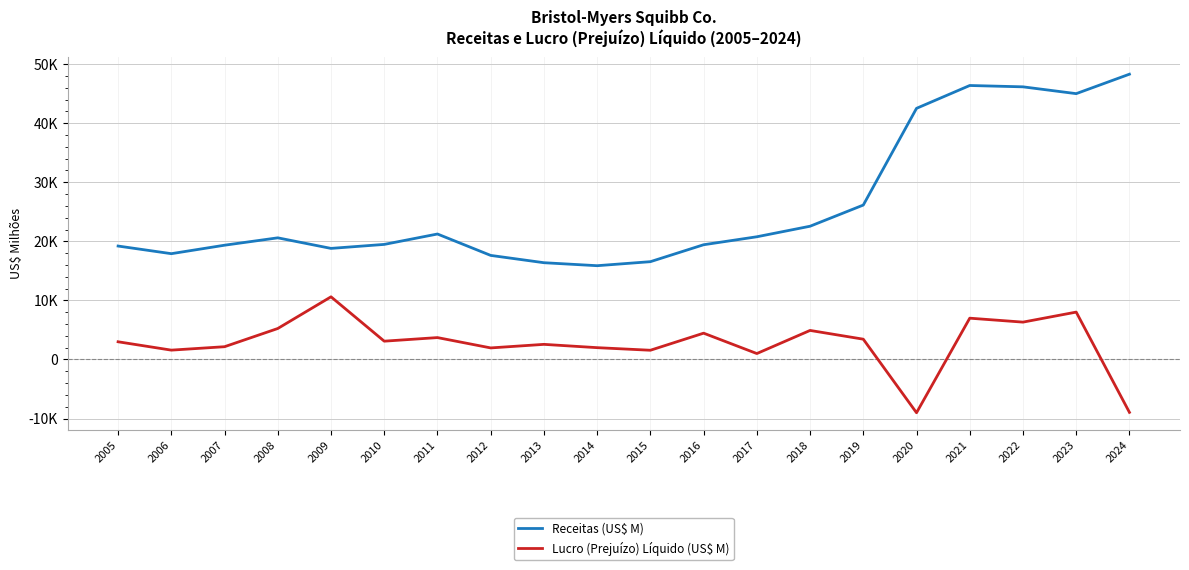

Is this an area chart (filled region under the line)?

No